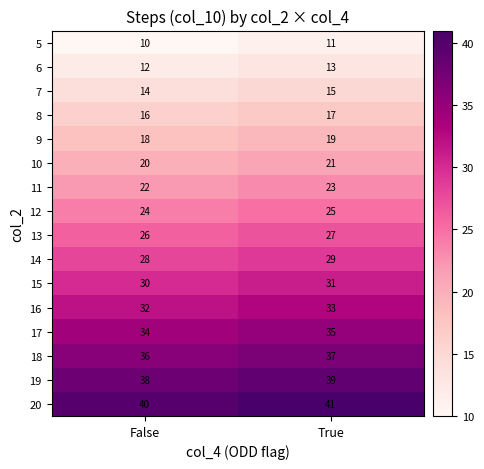

What is the highest value of the 9 series?

19